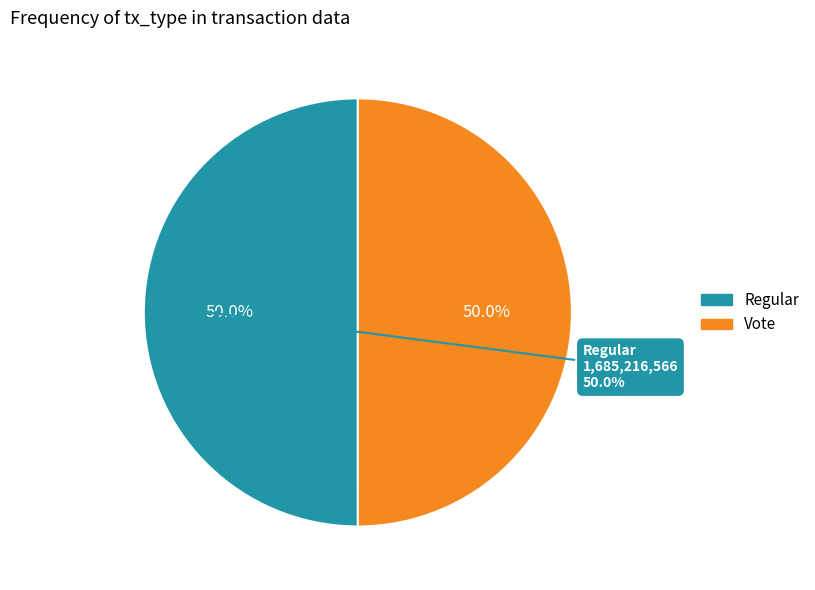

To the nearest percent, what percentage of the pie is Regular?

50%